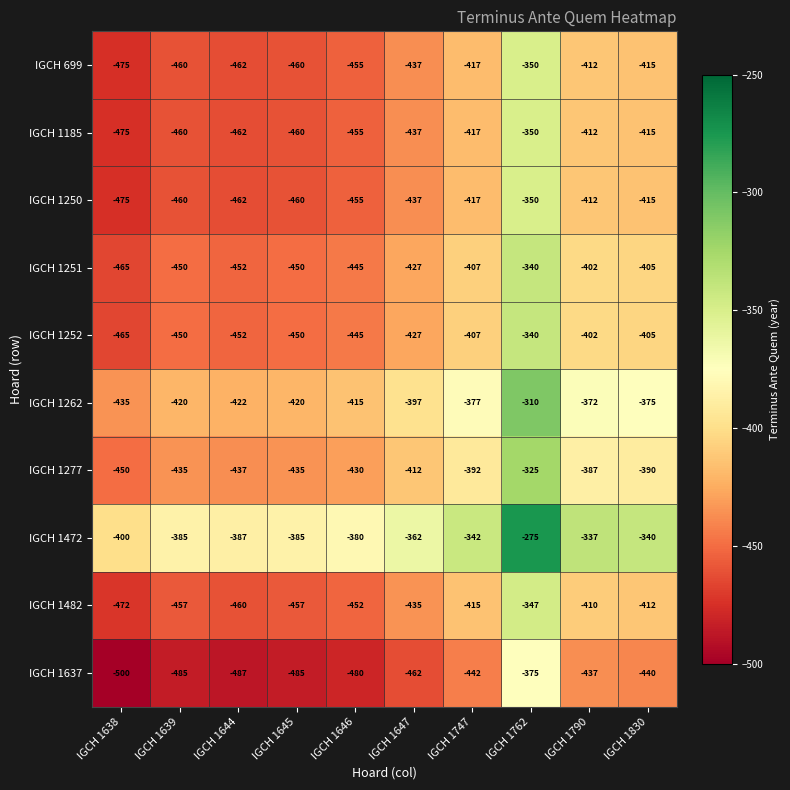

What is the difference between the highest and lowest values at IGCH 1747?

100